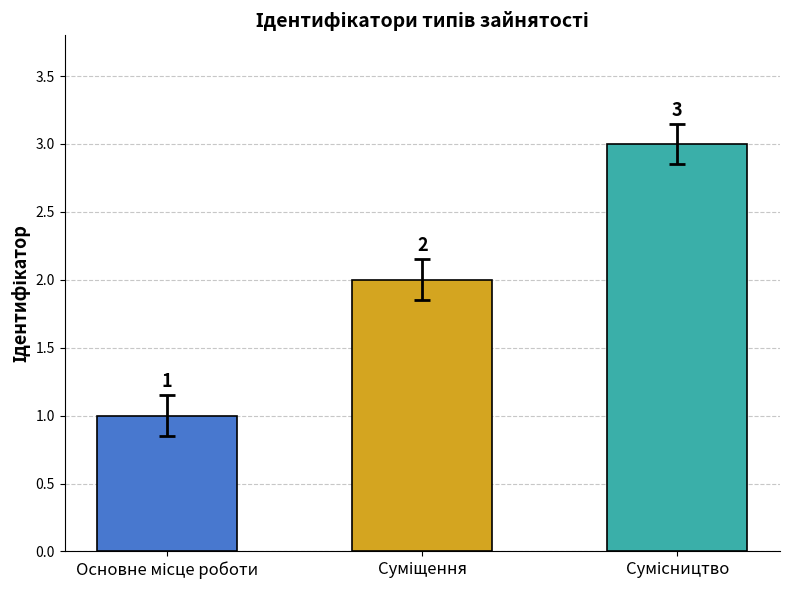

What is the sum of all values?

6